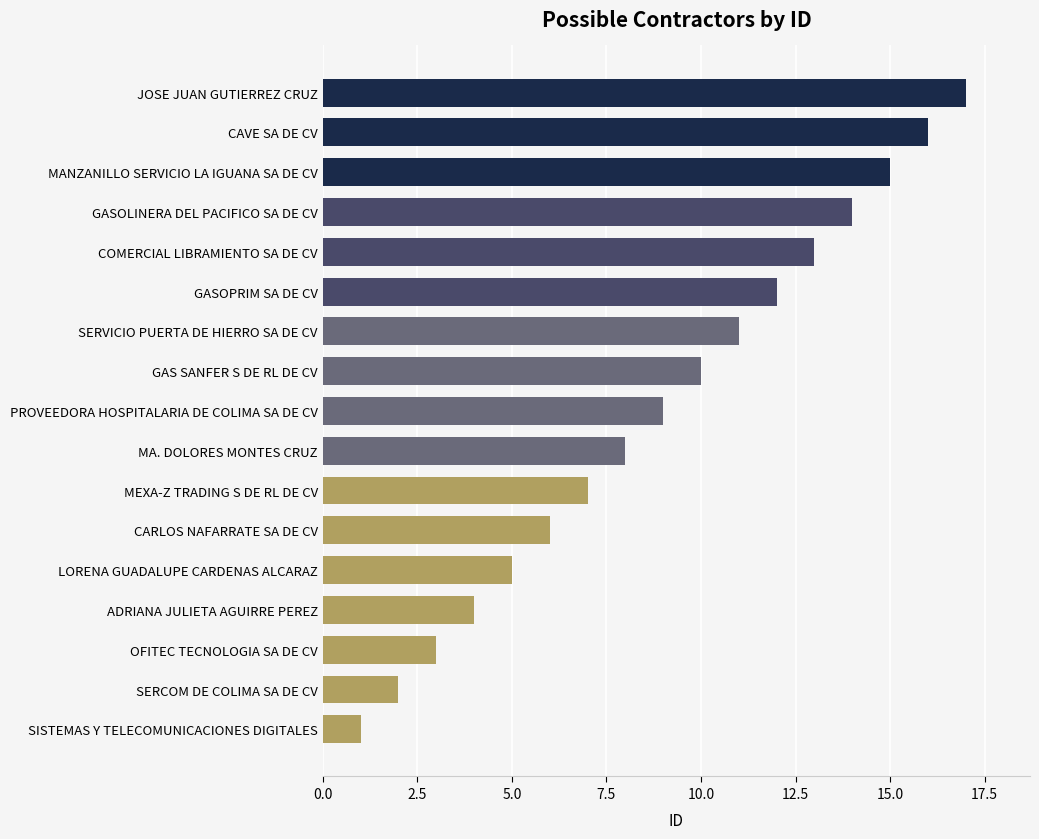

Rank the categories by value from lowest to highest.

SISTEMAS Y TELECOMUNICACIONES DIGITALES, SERCOM DE COLIMA SA DE CV, OFITEC TECNOLOGIA SA DE CV, ADRIANA JULIETA AGUIRRE PEREZ, LORENA GUADALUPE CARDENAS ALCARAZ, CARLOS NAFARRATE SA DE CV, MEXA-Z TRADING S DE RL DE CV, MA. DOLORES MONTES CRUZ, PROVEEDORA HOSPITALARIA DE COLIMA SA DE CV, GAS SANFER S DE RL DE CV, SERVICIO PUERTA DE HIERRO SA DE CV, GASOPRIM SA DE CV, COMERCIAL LIBRAMIENTO SA DE CV, GASOLINERA DEL PACIFICO SA DE CV, MANZANILLO SERVICIO LA IGUANA SA DE CV, CAVE SA DE CV, JOSE JUAN GUTIERREZ CRUZ